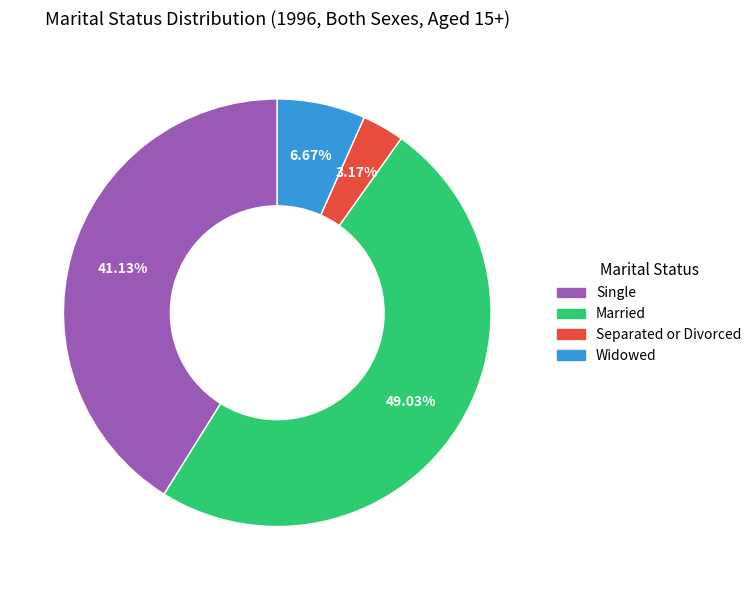

Between Married and Widowed, which is larger?

Married